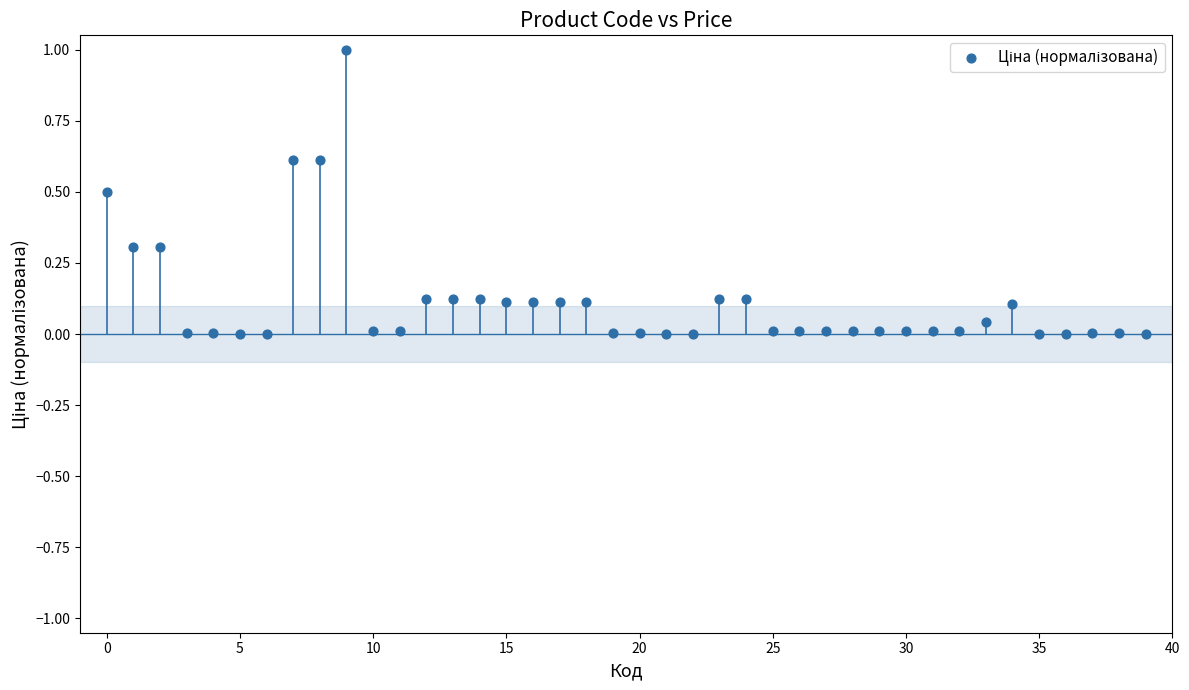

What is the range of Y values (max minus min)?

1.0